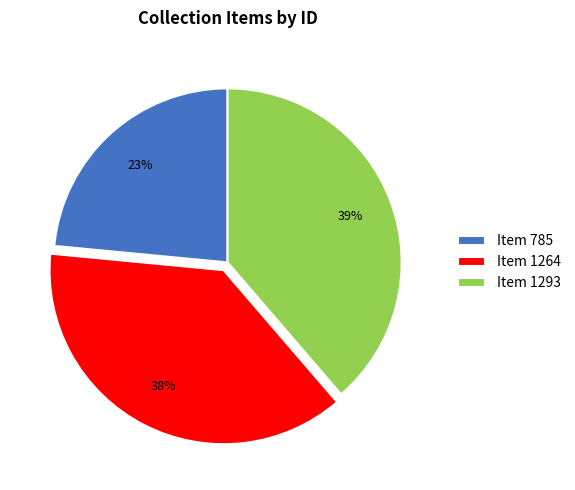

How many segments does this pie chart have?

3